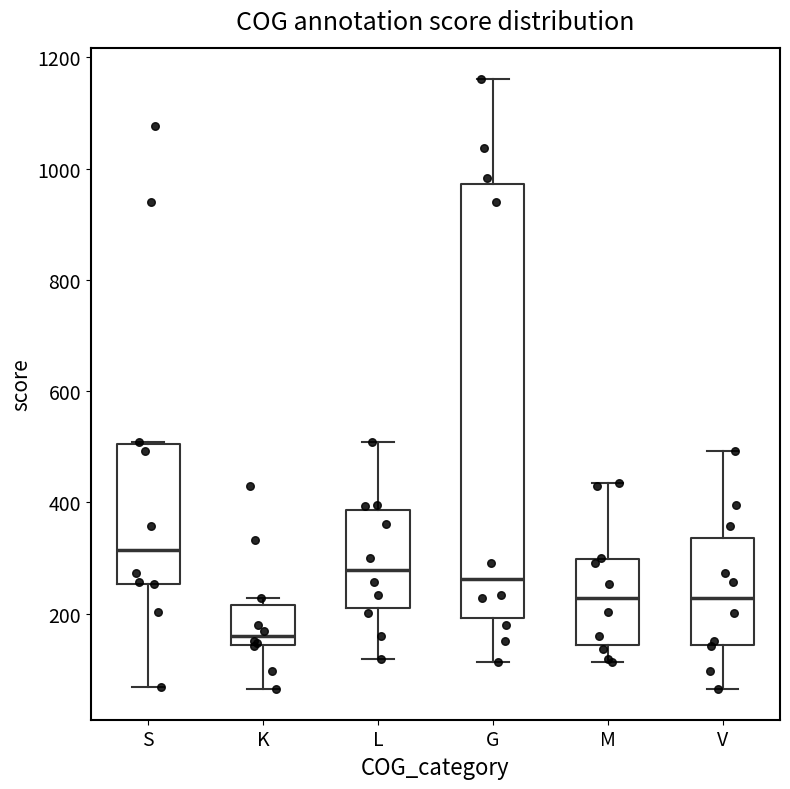

Where does the lower whisker of the box for G end on the y-axis? The values are not printed on the chart, so give them approximately, as read against the axis.

120